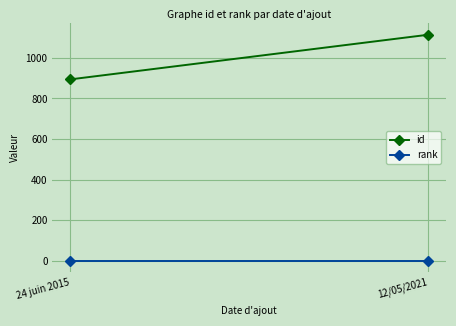

What is the value of the id point at the 1st from the left?

894